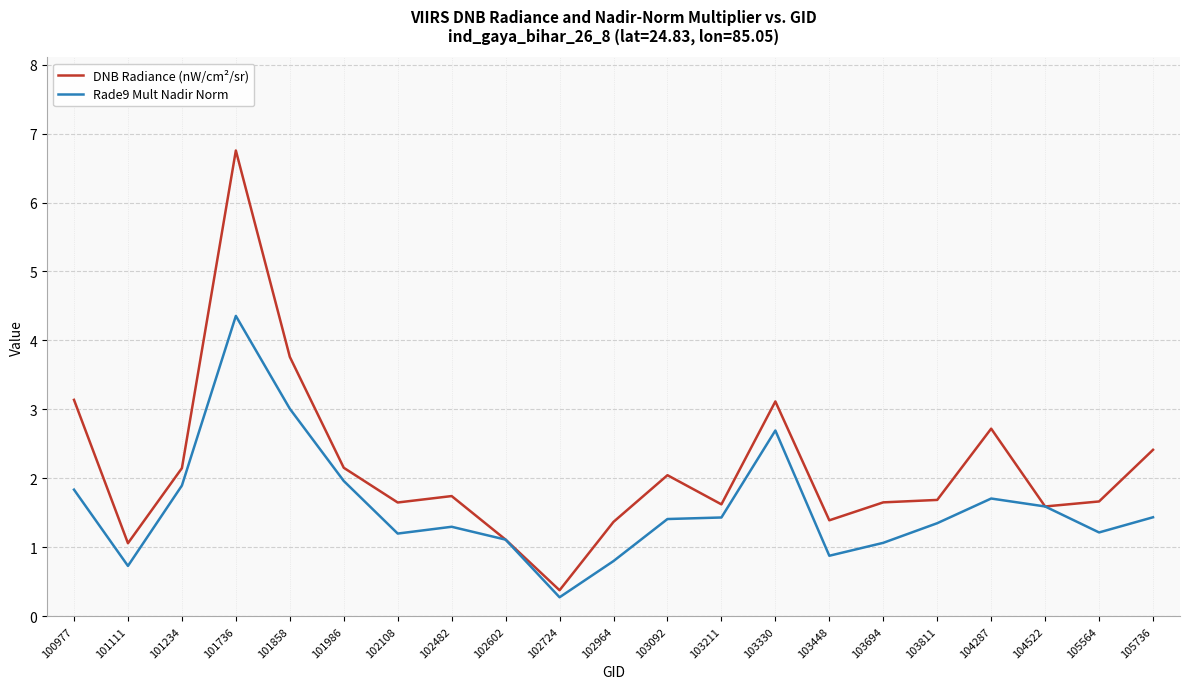

How many values in the Rade9 Mult Nadir Norm series are below 1?

4